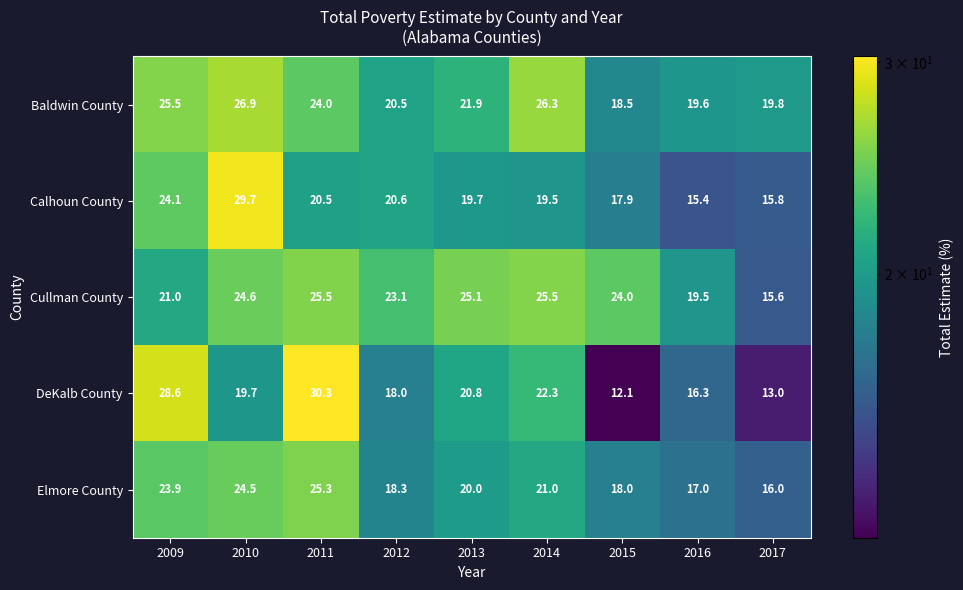

Where is DeKalb County nearest to the value 21?

2013